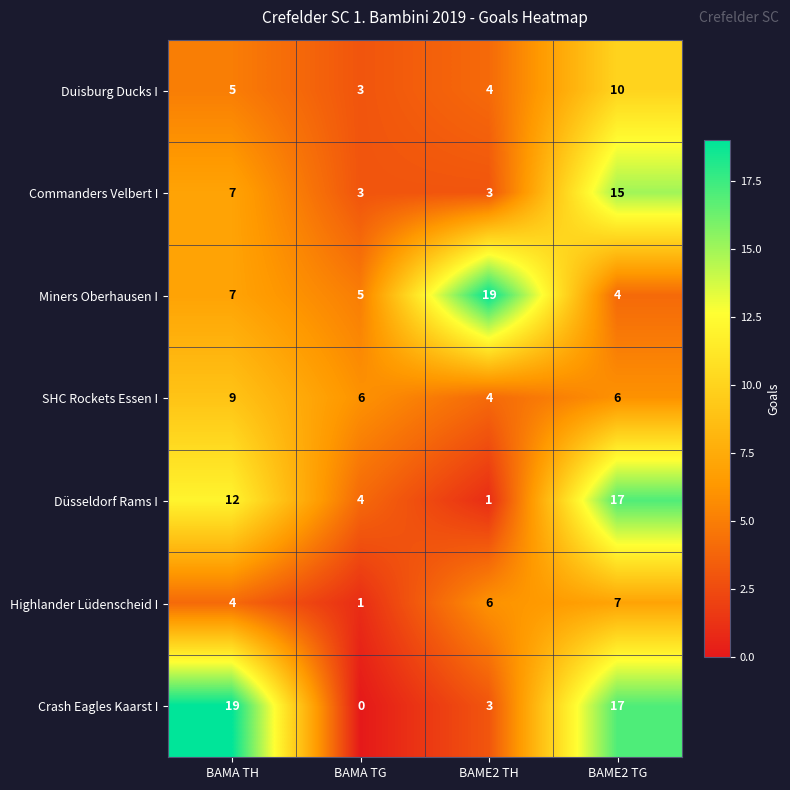

Which category has the lowest value across all series?

BAMA TG